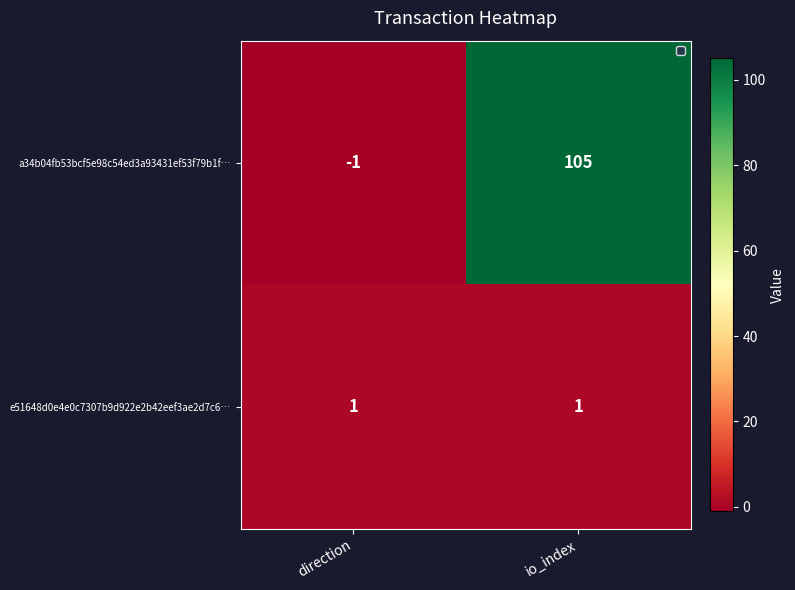

Which series changed the most between direction and io_index?

a34b04fb53bcf5e98c54ed3a93431ef53f79b1f…